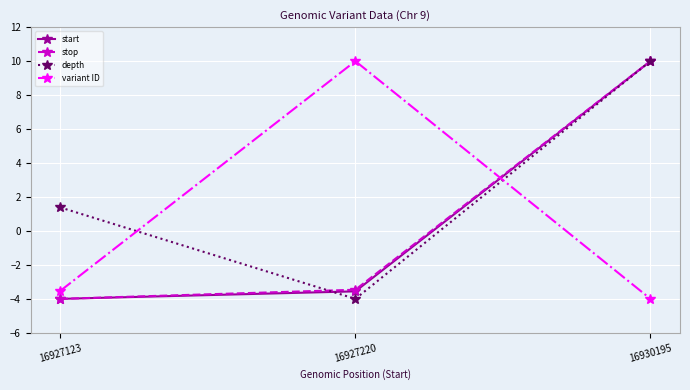

The value of depth at 16927123 is 1.4. True or false?

True